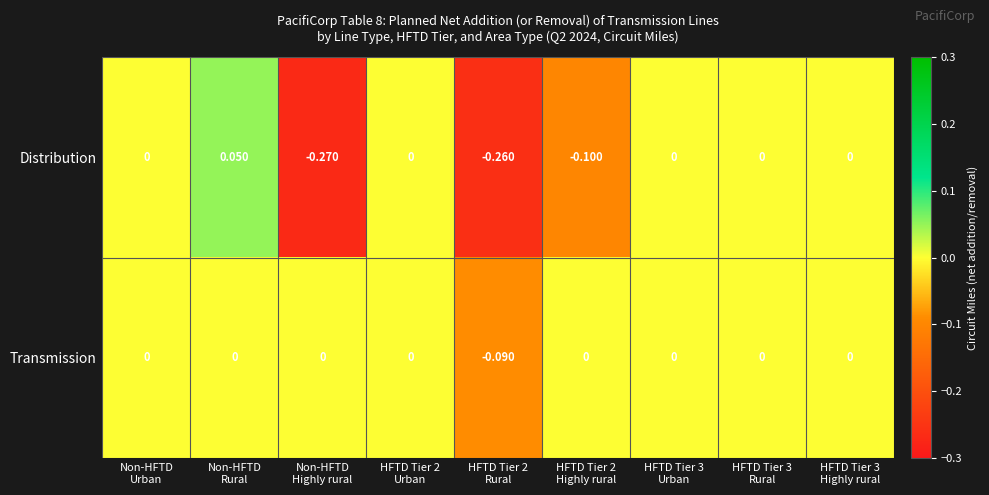

List the series in order of their overall mean, lowest first.

Distribution, Transmission